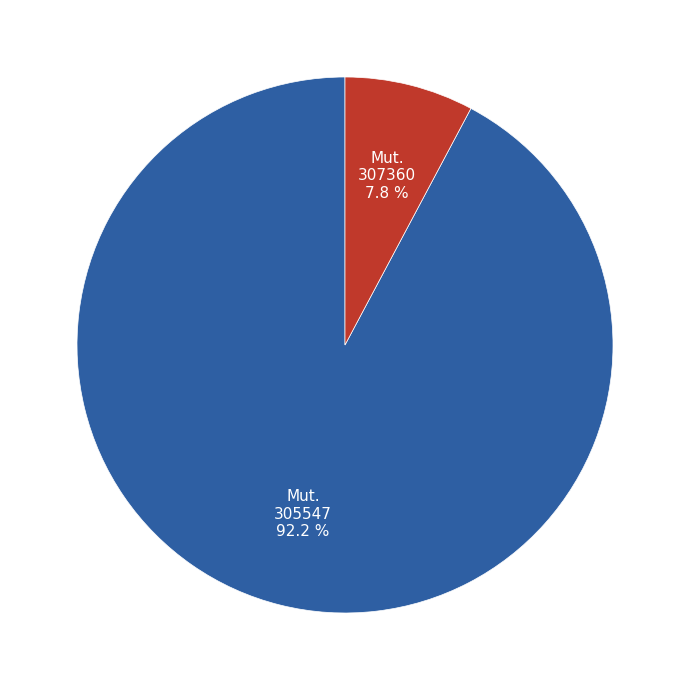

Does any single category account for the majority?

Yes